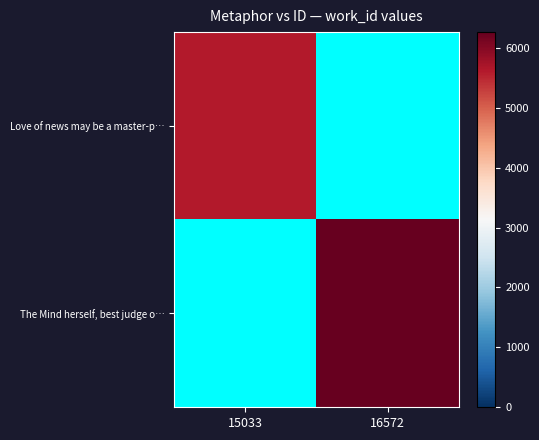

How many values in The Mind herself, best judge o… are above zero?

1